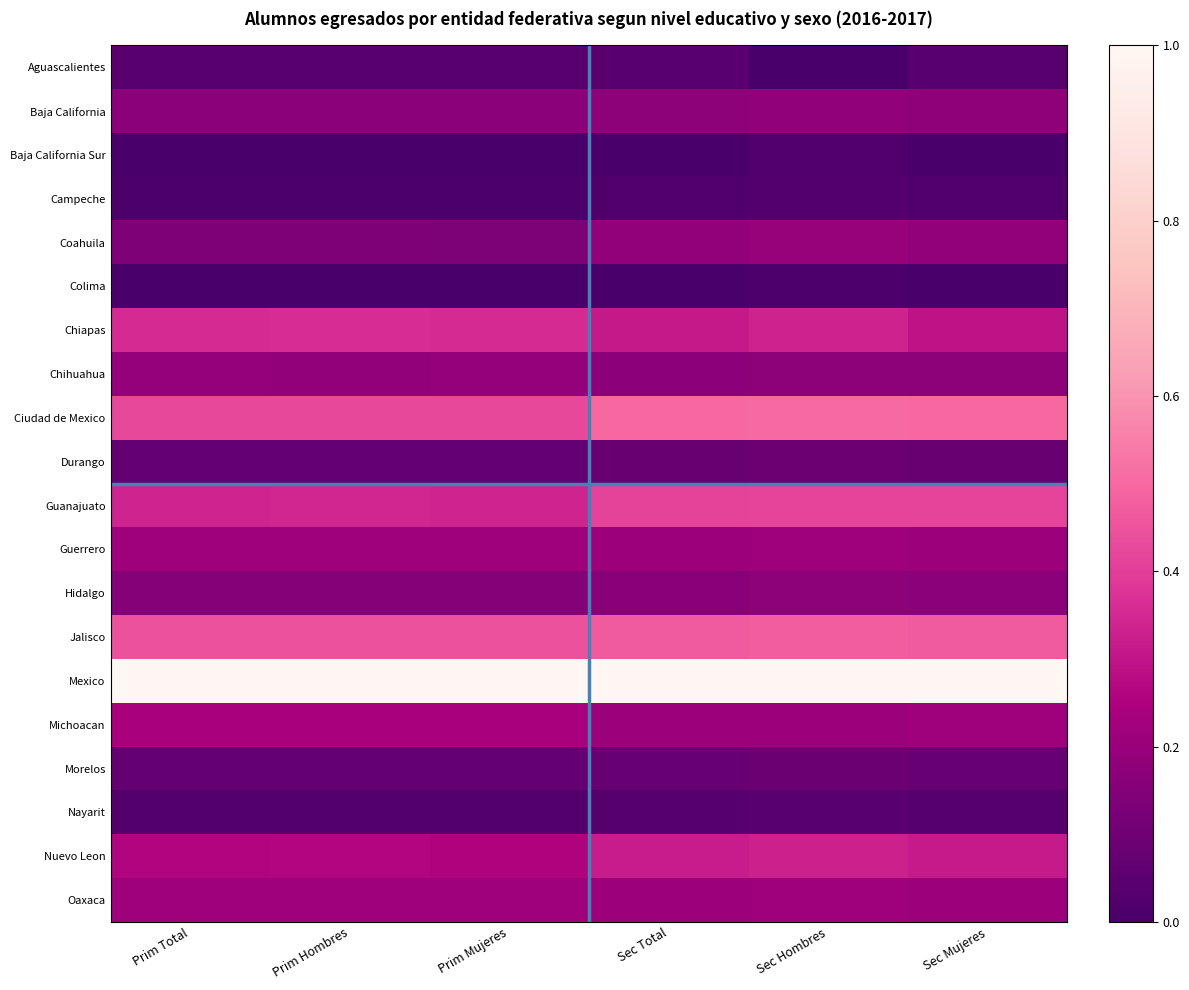

Reading left to right, list all the values displayed in this chart.

Aguascalientes: Prim Total=0.0	Prim Hombres=0.0	Prim Mujeres=0.0	Sec Total=0.0	Sec Hombres=0.0	Sec Mujeres=0.0
Baja California: Prim Total=0.2	Prim Hombres=0.2	Prim Mujeres=0.2	Sec Total=0.2	Sec Hombres=0.2	Sec Mujeres=0.2
Baja California Sur: Prim Total=0.0	Prim Hombres=0.0	Prim Mujeres=0.0	Sec Total=0.0	Sec Hombres=0.0	Sec Mujeres=0.0
Campeche: Prim Total=0.0	Prim Hombres=0.0	Prim Mujeres=0.0	Sec Total=0.0	Sec Hombres=0.0	Sec Mujeres=0.0
Coahuila: Prim Total=0.1	Prim Hombres=0.1	Prim Mujeres=0.1	Sec Total=0.2	Sec Hombres=0.2	Sec Mujeres=0.2
Colima: Prim Total=0.0	Prim Hombres=0.0	Prim Mujeres=0.0	Sec Total=0.0	Sec Hombres=0.0	Sec Mujeres=0.0
Chiapas: Prim Total=0.4	Prim Hombres=0.4	Prim Mujeres=0.4	Sec Total=0.3	Sec Hombres=0.3	Sec Mujeres=0.3
Chihuahua: Prim Total=0.2	Prim Hombres=0.2	Prim Mujeres=0.2	Sec Total=0.2	Sec Hombres=0.2	Sec Mujeres=0.2
Ciudad de Mexico: Prim Total=0.4	Prim Hombres=0.4	Prim Mujeres=0.4	Sec Total=0.5	Sec Hombres=0.5	Sec Mujeres=0.5
Durango: Prim Total=0.1	Prim Hombres=0.1	Prim Mujeres=0.1	Sec Total=0.1	Sec Hombres=0.1	Sec Mujeres=0.1
Guanajuato: Prim Total=0.3	Prim Hombres=0.3	Prim Mujeres=0.3	Sec Total=0.4	Sec Hombres=0.4	Sec Mujeres=0.4
Guerrero: Prim Total=0.2	Prim Hombres=0.2	Prim Mujeres=0.2	Sec Total=0.2	Sec Hombres=0.2	Sec Mujeres=0.2
Hidalgo: Prim Total=0.2	Prim Hombres=0.2	Prim Mujeres=0.2	Sec Total=0.2	Sec Hombres=0.2	Sec Mujeres=0.2
Jalisco: Prim Total=0.4	Prim Hombres=0.4	Prim Mujeres=0.4	Sec Total=0.5	Sec Hombres=0.5	Sec Mujeres=0.5
Mexico: Prim Total=1.0	Prim Hombres=1.0	Prim Mujeres=1.0	Sec Total=1.0	Sec Hombres=1.0	Sec Mujeres=1.0
Michoacan: Prim Total=0.2	Prim Hombres=0.2	Prim Mujeres=0.2	Sec Total=0.2	Sec Hombres=0.2	Sec Mujeres=0.2
Morelos: Prim Total=0.1	Prim Hombres=0.1	Prim Mujeres=0.1	Sec Total=0.1	Sec Hombres=0.1	Sec Mujeres=0.1
Nayarit: Prim Total=0.0	Prim Hombres=0.0	Prim Mujeres=0.0	Sec Total=0.0	Sec Hombres=0.0	Sec Mujeres=0.0
Nuevo Leon: Prim Total=0.3	Prim Hombres=0.3	Prim Mujeres=0.3	Sec Total=0.3	Sec Hombres=0.3	Sec Mujeres=0.3
Oaxaca: Prim Total=0.2	Prim Hombres=0.2	Prim Mujeres=0.2	Sec Total=0.2	Sec Hombres=0.2	Sec Mujeres=0.2